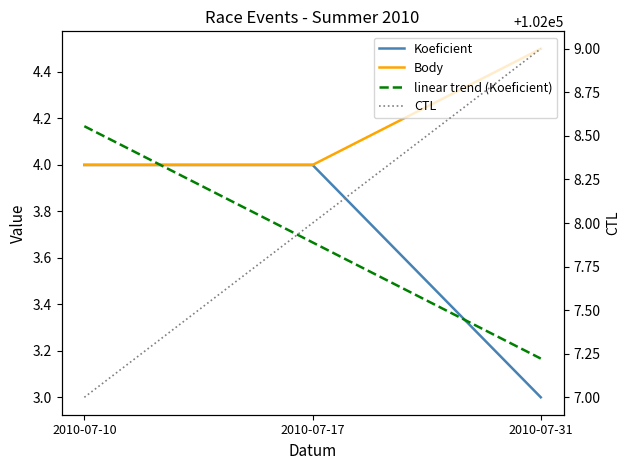

What is the smallest value displayed?

3.0